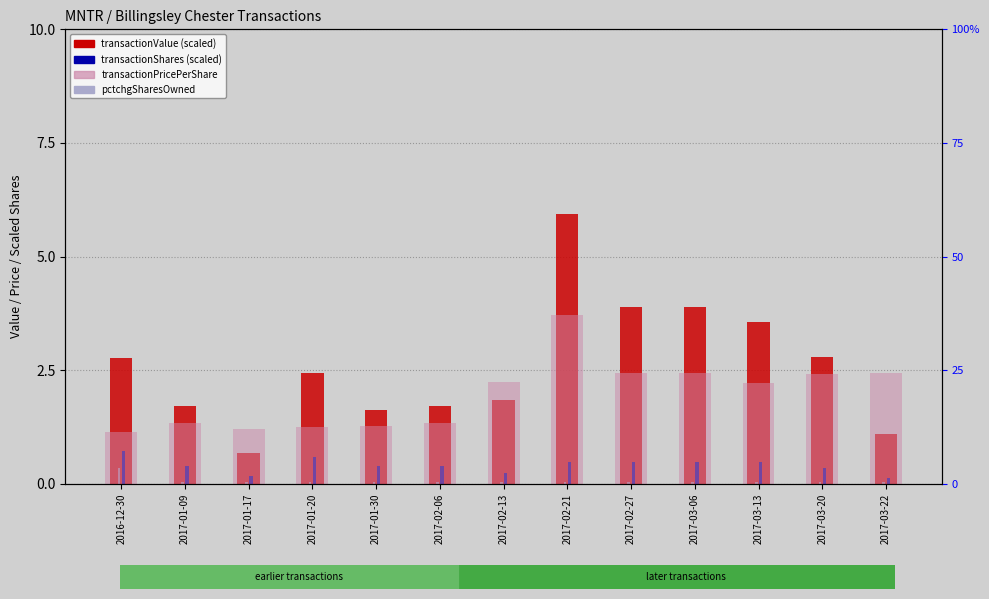

Rank the categories by transactionShares (scaled) value from lowest to highest.

2017-03-22, 2017-01-17, 2017-02-13, 2017-03-20, 2017-01-09, 2017-01-30, 2017-02-06, 2017-02-21, 2017-02-27, 2017-03-06, 2017-03-13, 2017-01-20, 2016-12-30